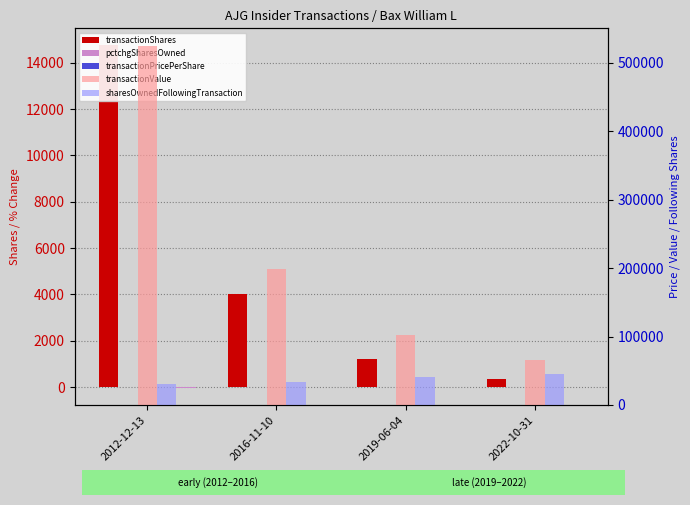

How many groups of bars are there?

4